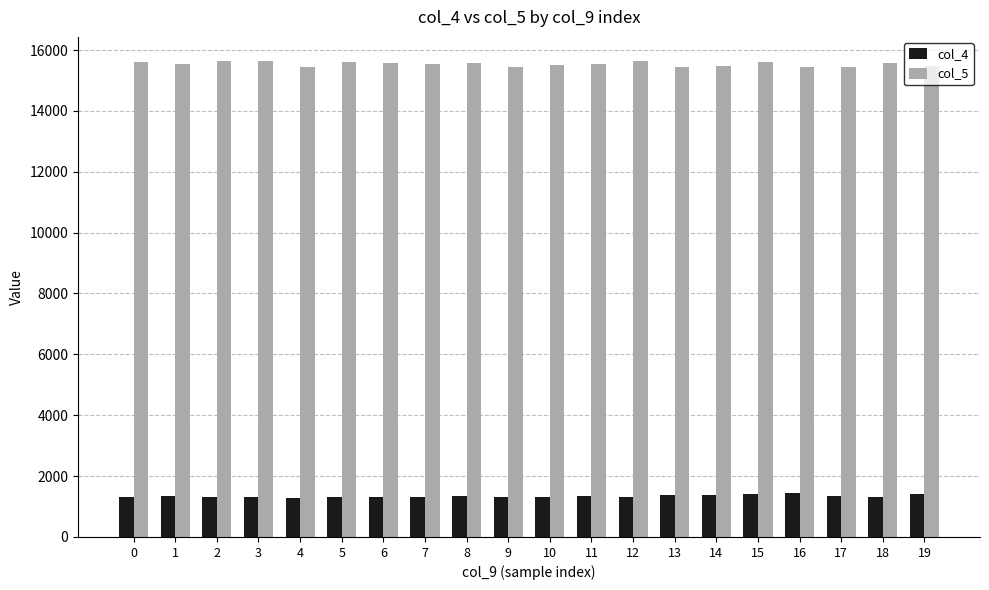

The col_4 series shows 2068 at 5. True or false?

False